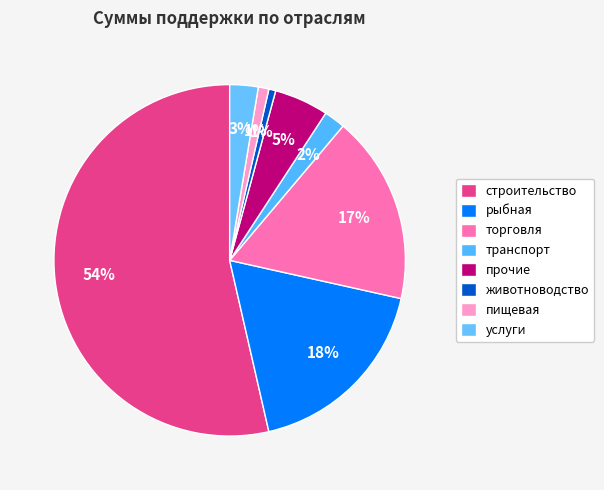

How many segments does this pie chart have?

8